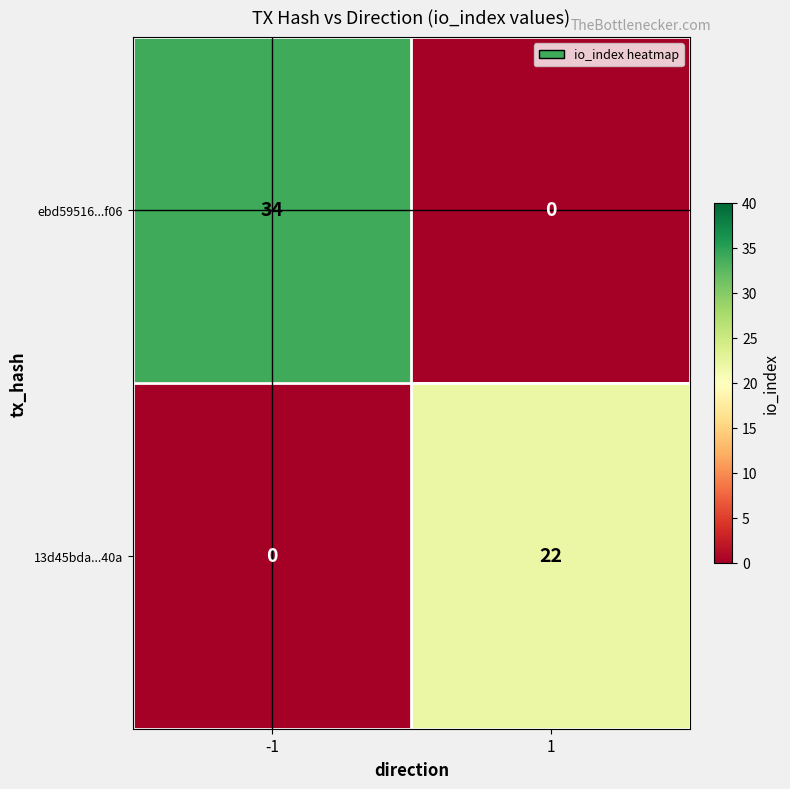

Reading left to right, list all the values displayed in this chart.

ebd59516...f06: 34	0
13d45bda...40a: 0	22